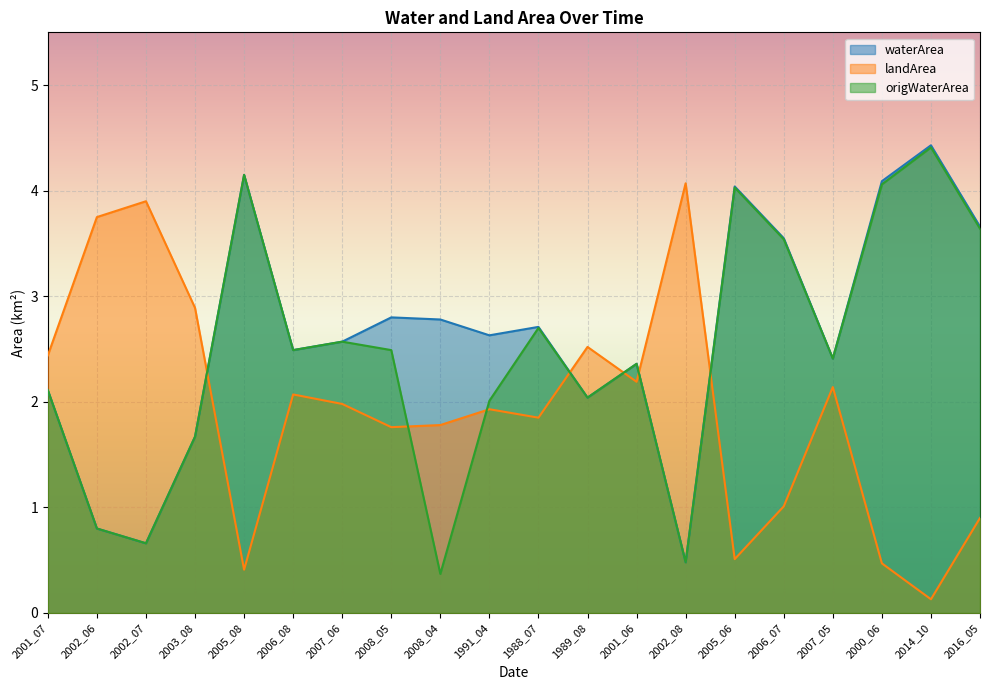

How many series are shown in this chart?

3